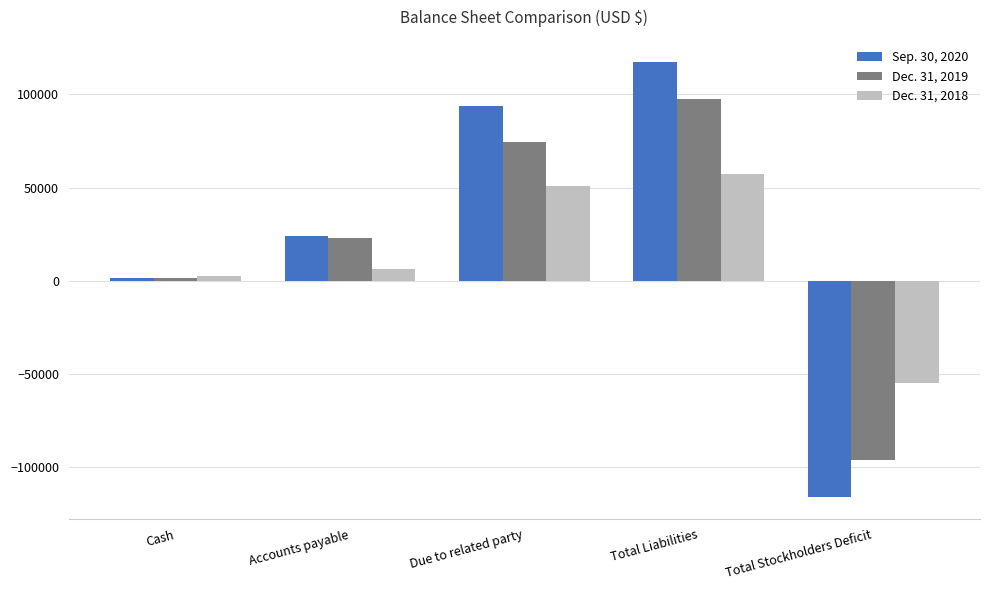

At which category is the sum across all series the highest?

Total Liabilities